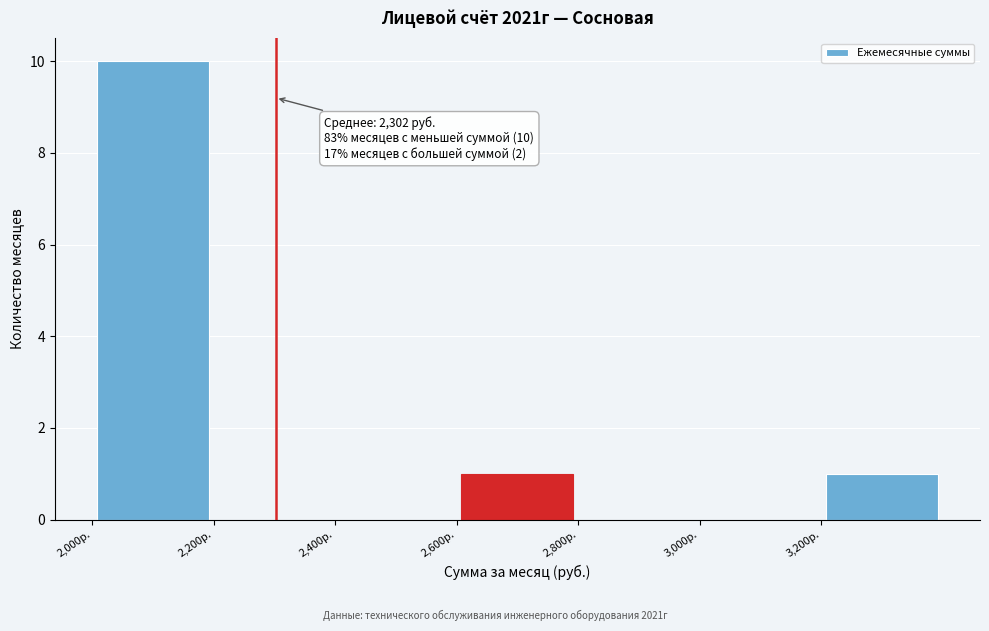

Which range on the x-axis has the tallest bar?

2000 to 2200